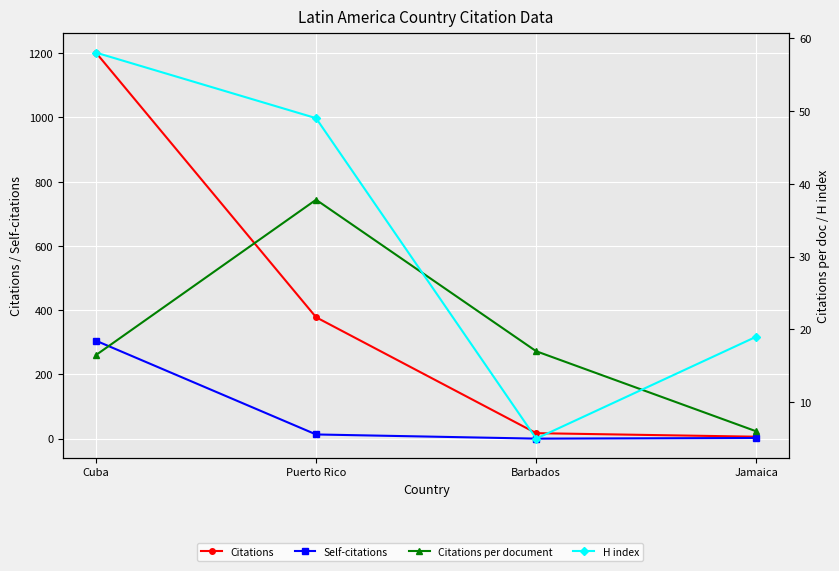

True or false: Citations per document and Self-citations intersect in this chart.

True